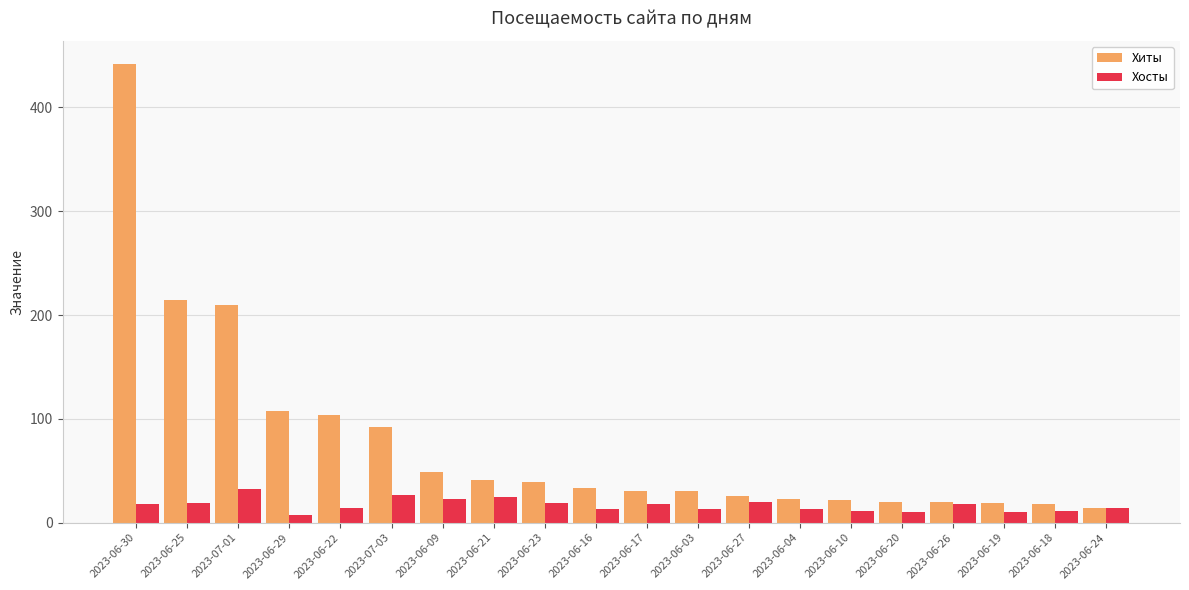

What is the average value of the Хиты series?

78